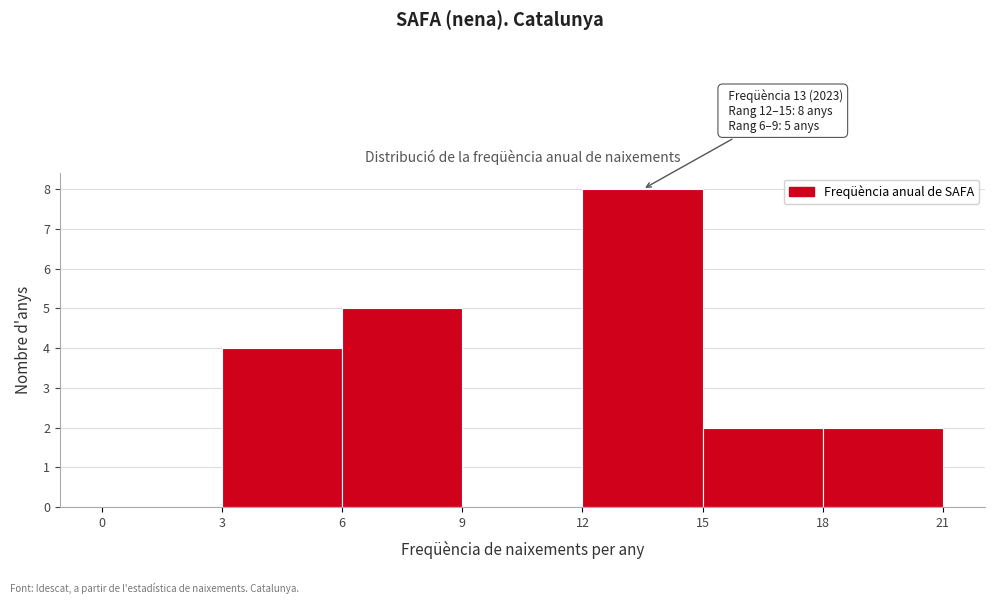

Over which range of the x-axis is the bar tallest?

12 to 15